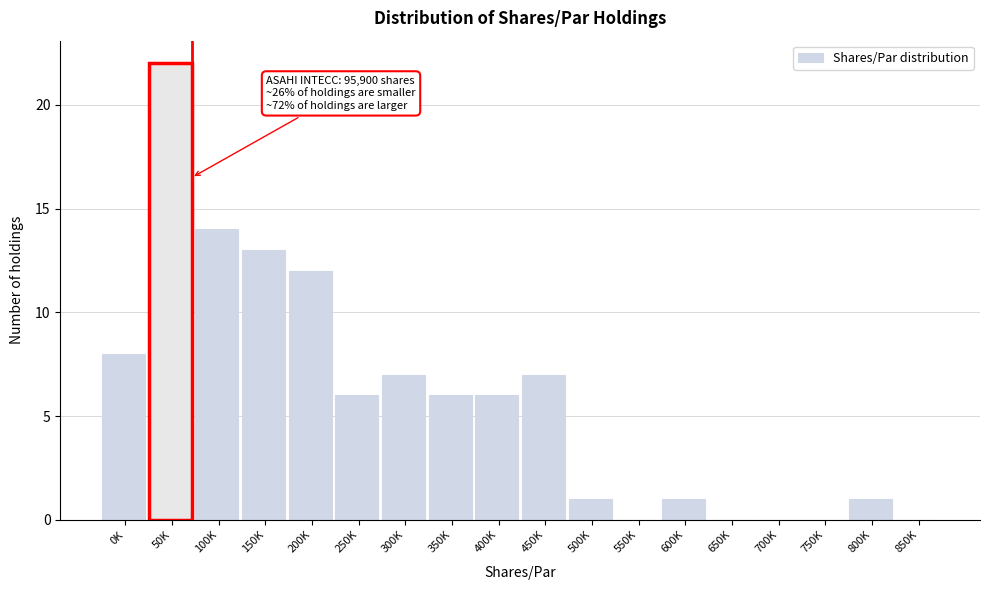

Reading left to right, extract all data points from this chart.

0K=8	50K=22	100K=14	150K=13	200K=12	250K=6	300K=7	350K=6	400K=6	450K=7	500K=1	550K=0	600K=1	650K=0	700K=0	750K=0	800K=1	850K=0